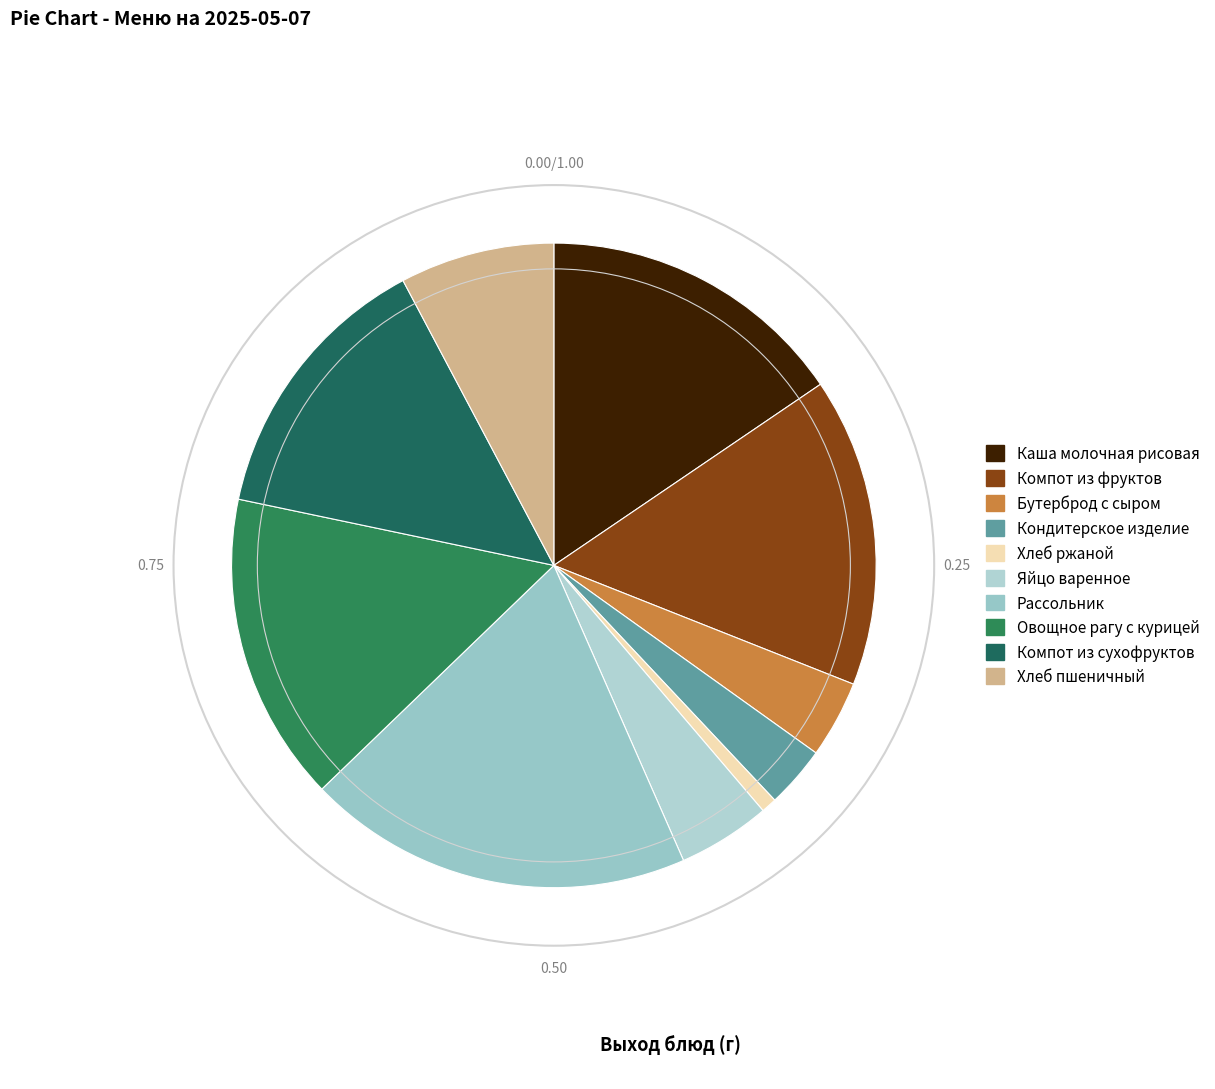

How many segments does this pie chart have?

10